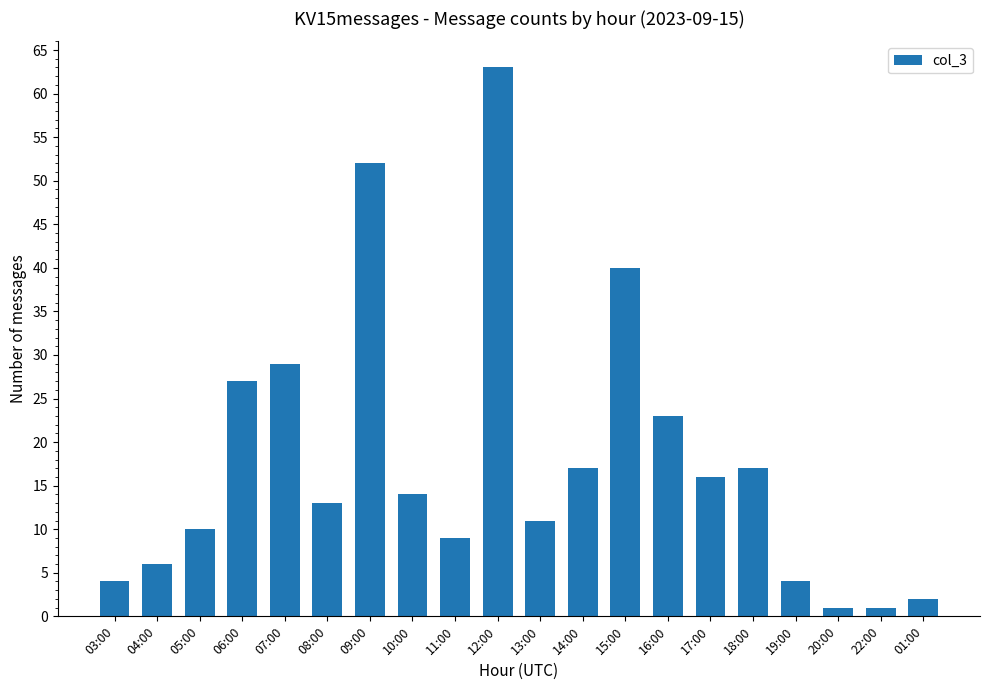

Reading right to left, what are all the values shown in this chart?

2	1	1	4	17	16	23	40	17	11	63	9	14	52	13	29	27	10	6	4